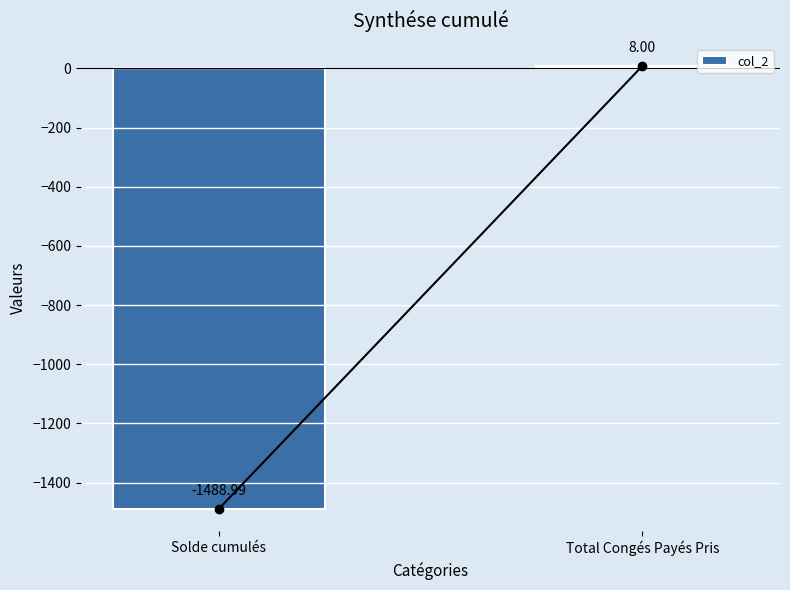

How many bars are there in total?

2